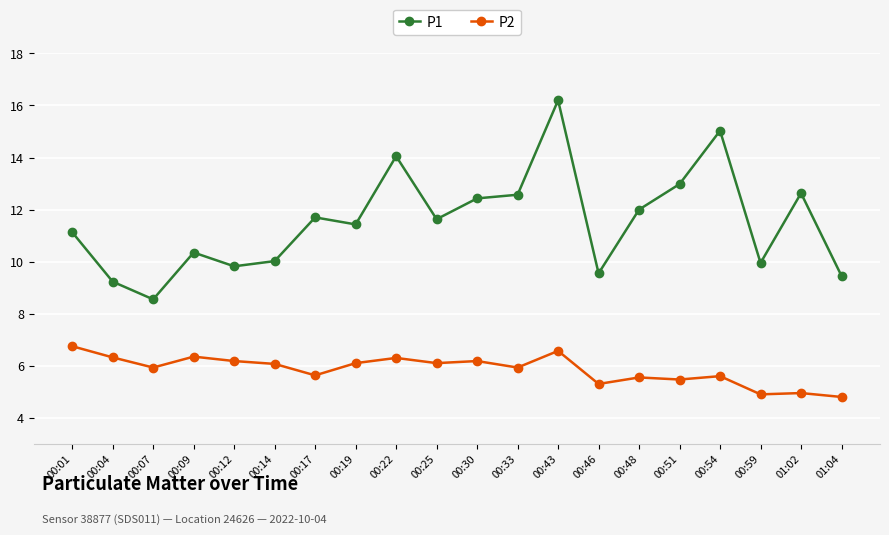

At which label does P1 first exceed 11?

00:01